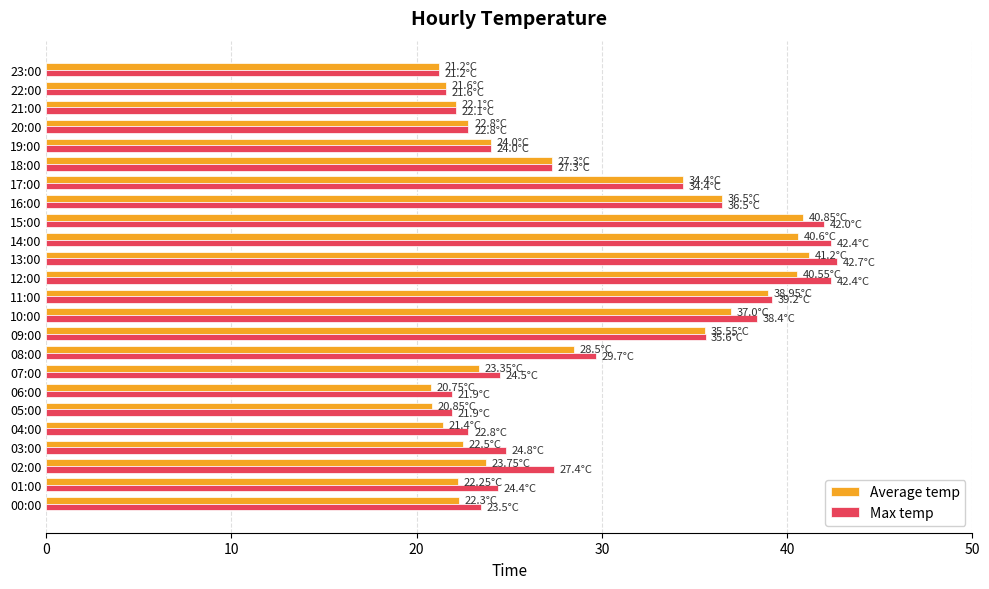

Which series has the largest range (max minus min)?

Max temp